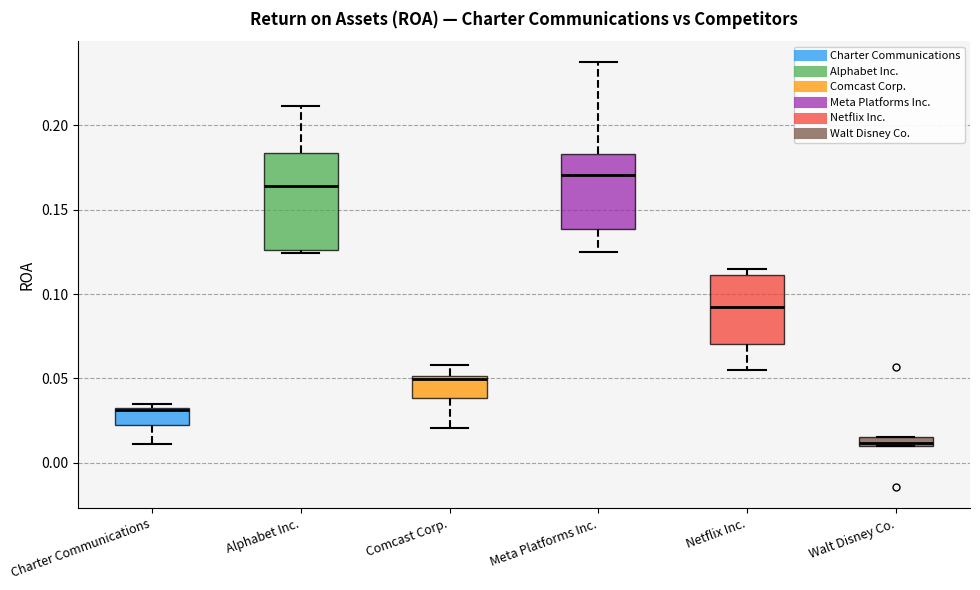

Comparing the boxes themselves (not the whiskers), which one is the tallest?

Alphabet Inc.